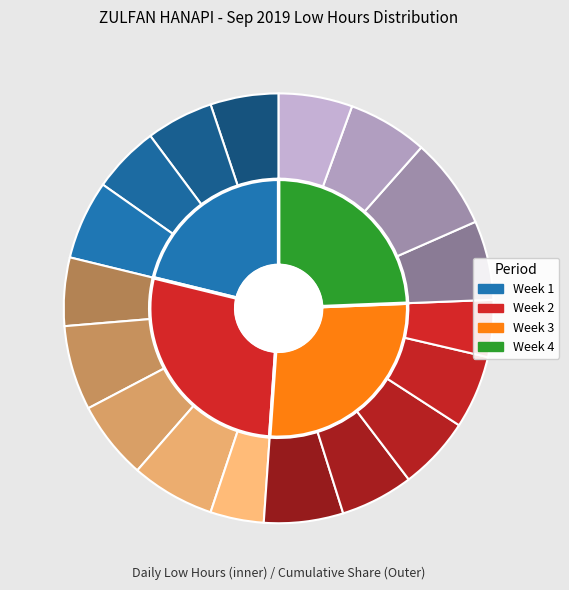

What percentage is the Day 20 (Fri) slice, to the nearest percent?

6%